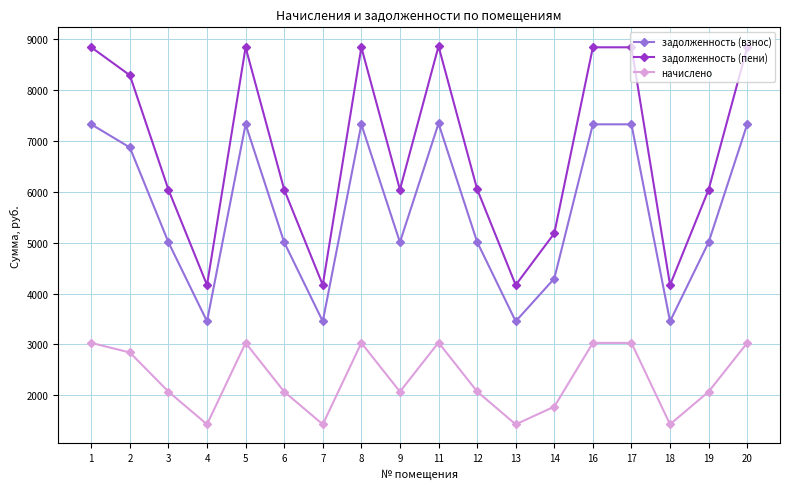

Where is the first local maximum for задолженность (взнос)?

5